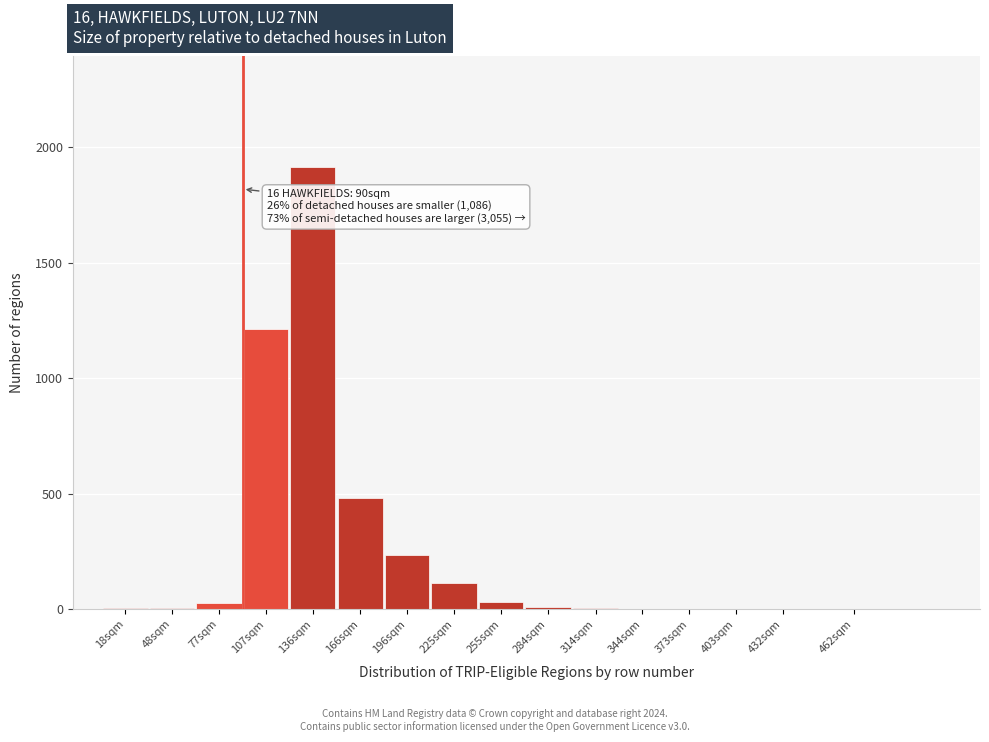

At which category does the chart reach its peak across all series?

136sqm